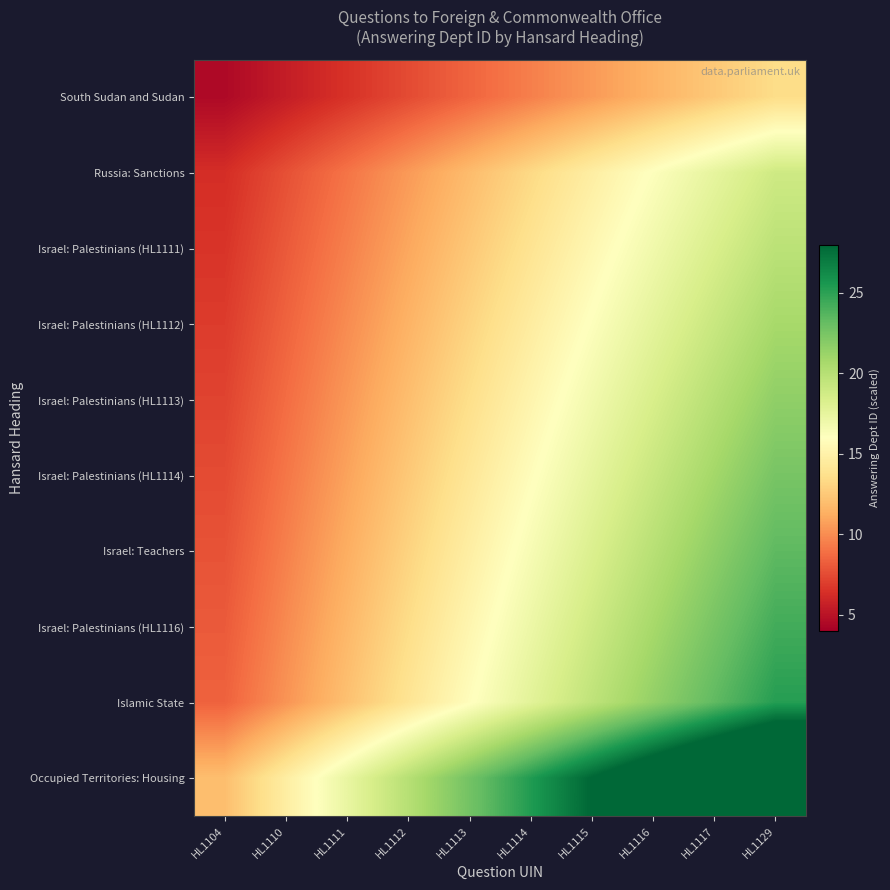

Between HL1112 and HL1110, which is larger?

HL1112